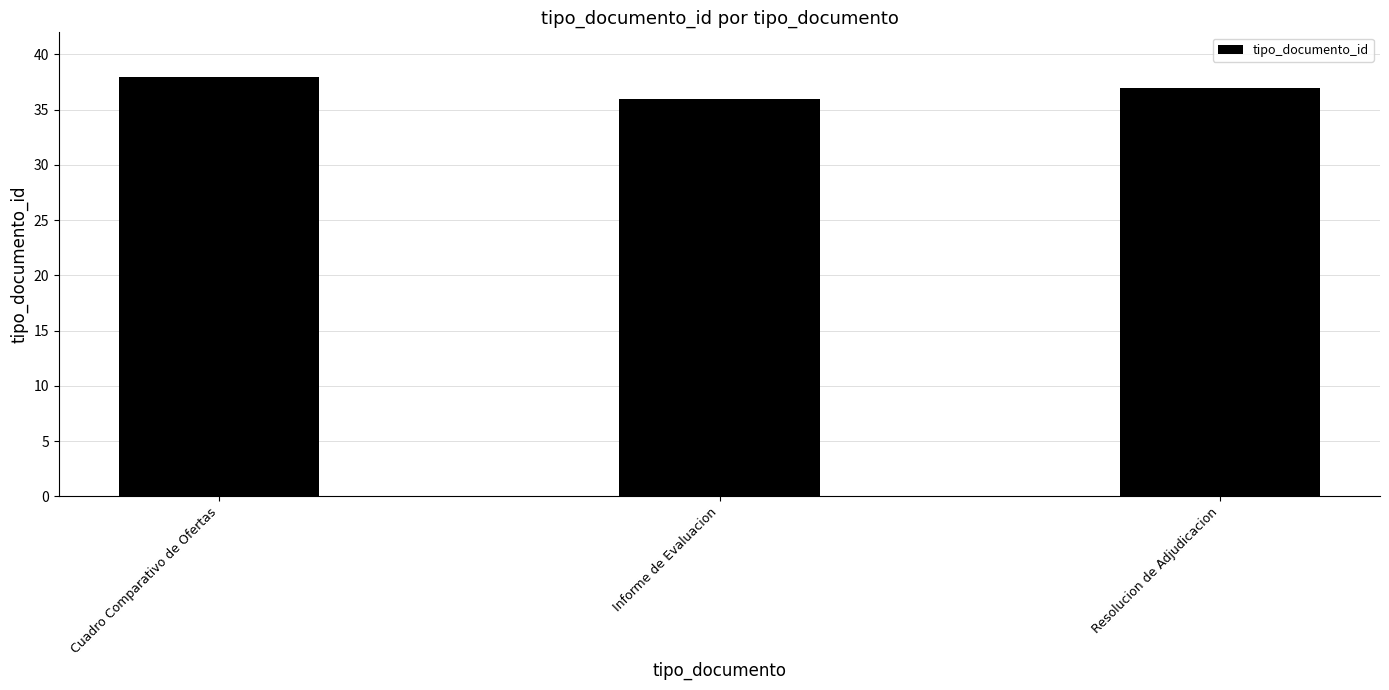

What is the average value?

37